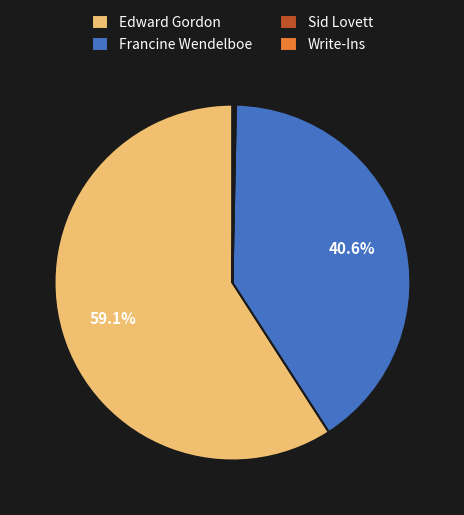

What is the largest slice in the pie chart?

Edward Gordon